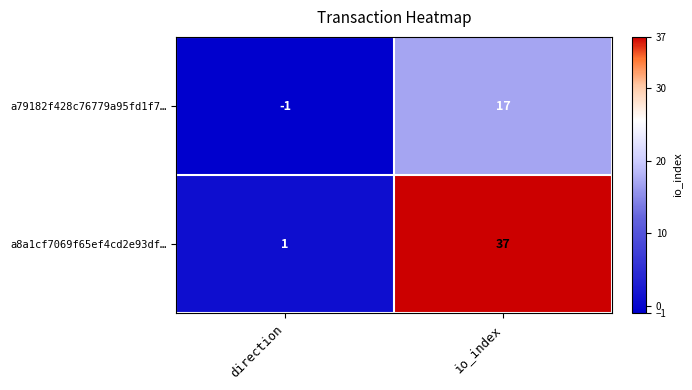

Reading left to right, what are all the values shown in this chart?

a79182f428c76779a95fd1f7…: -1	17
a8a1cf7069f65ef4cd2e93df…: 1	37